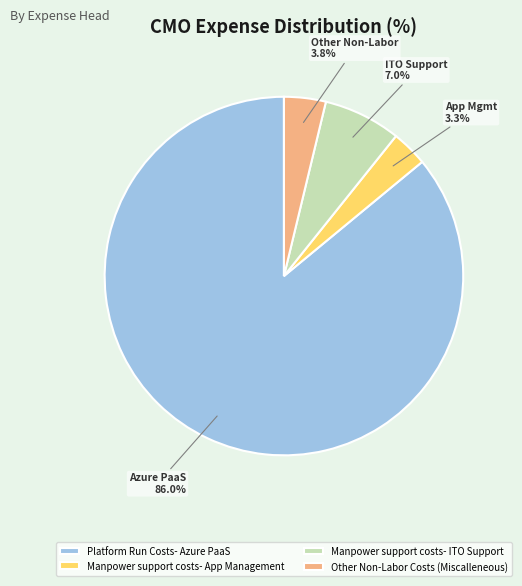

To the nearest percent, what percentage of the pie is Platform Run Costs- Azure PaaS?

86%